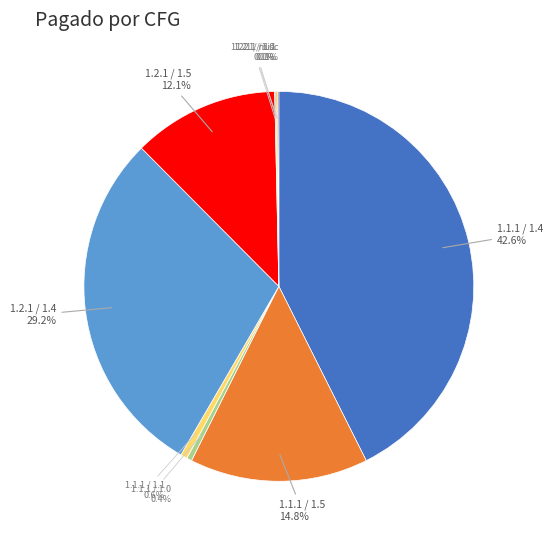

What percentage do 1.1.1 / 1.5 and 1.1.1 / 1.0 together represent?

15.2%